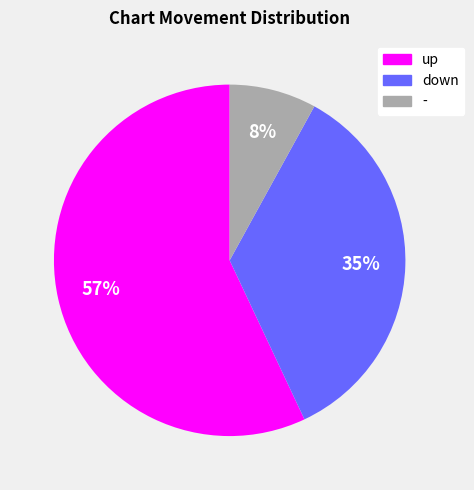

Which category accounts for the majority?

up